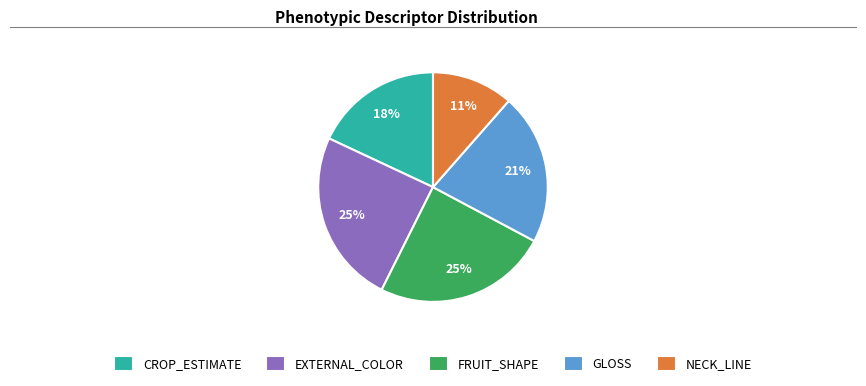

How many segments does this pie chart have?

5